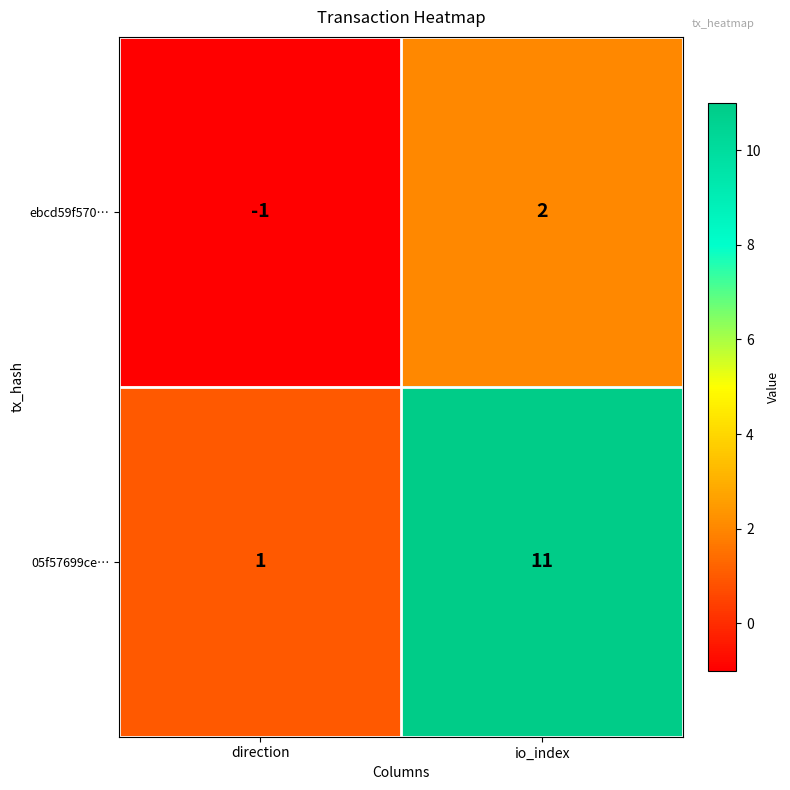

Which series has the largest total across all categories?

05f57699ce…